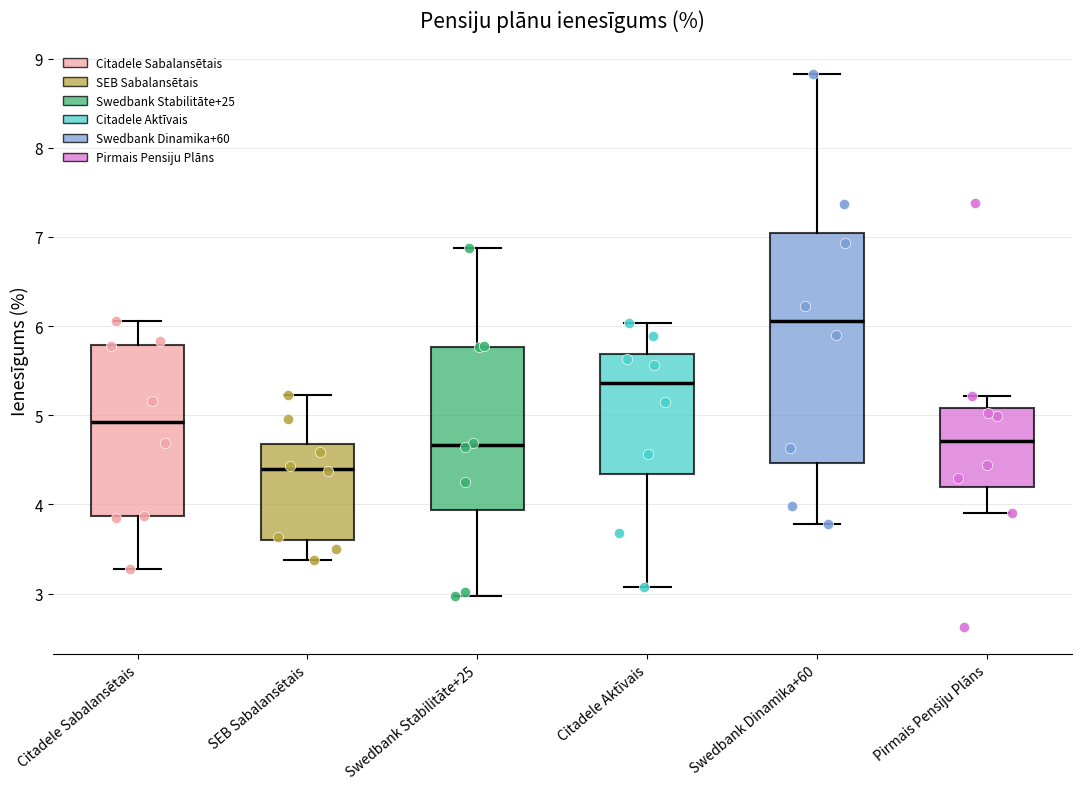

Which box's median line is the highest?

Swedbank Dinamika+60